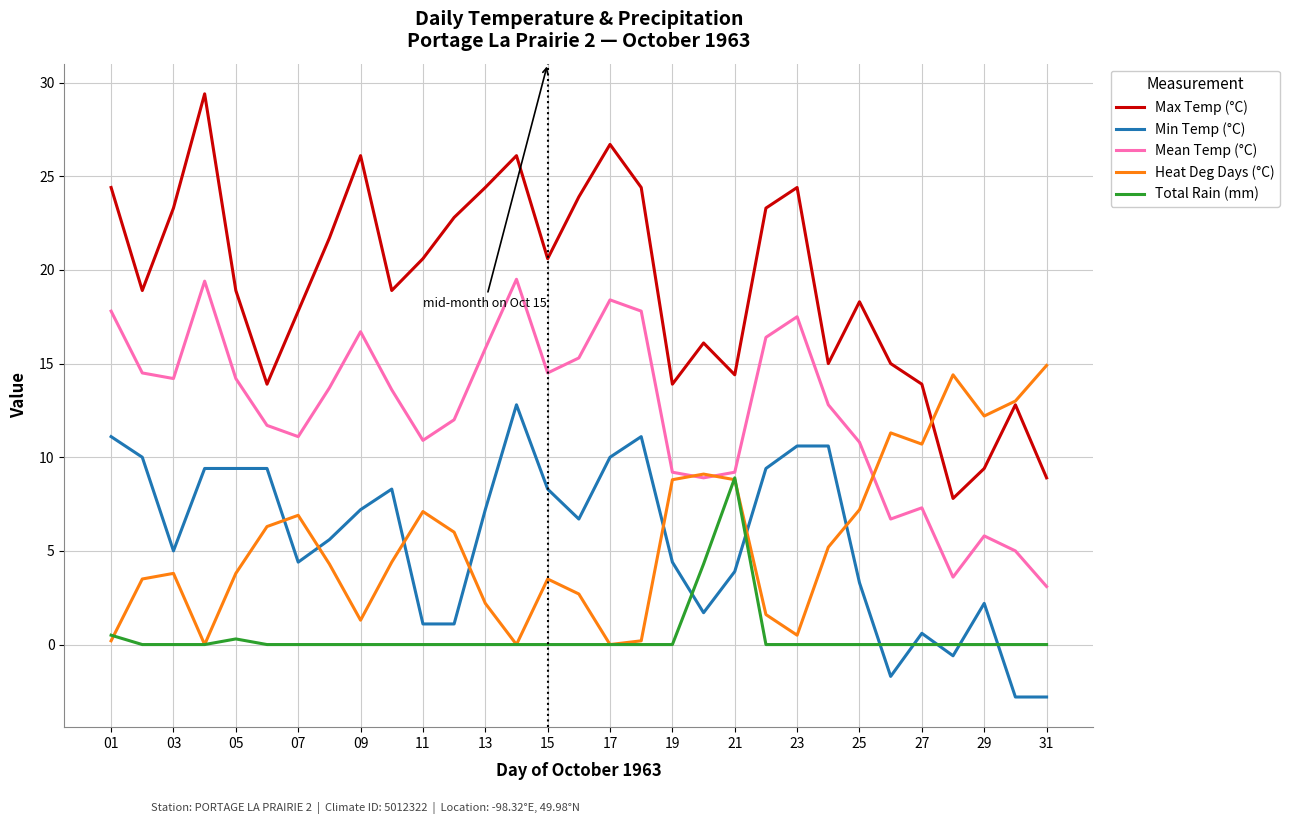

List the series in order of their peak value, lowest first.

Total Rain (mm), Min Temp (°C), Heat Deg Days (°C), Mean Temp (°C), Max Temp (°C)